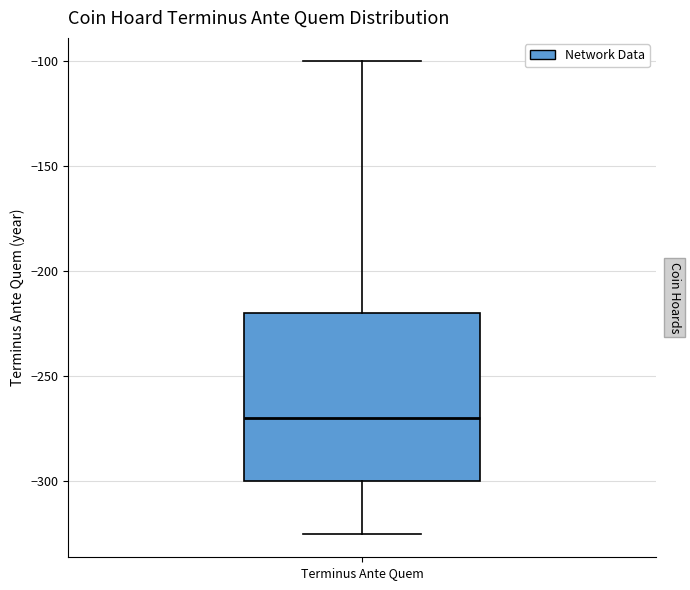

Read this box plot against the y-axis: the position of the median line, the range covered by the box, and the ends of both whiskers. The values are not printed on the chart, so give them approximately, as read against the axis.

median -270, box -300 to -220, whiskers -325 to -100